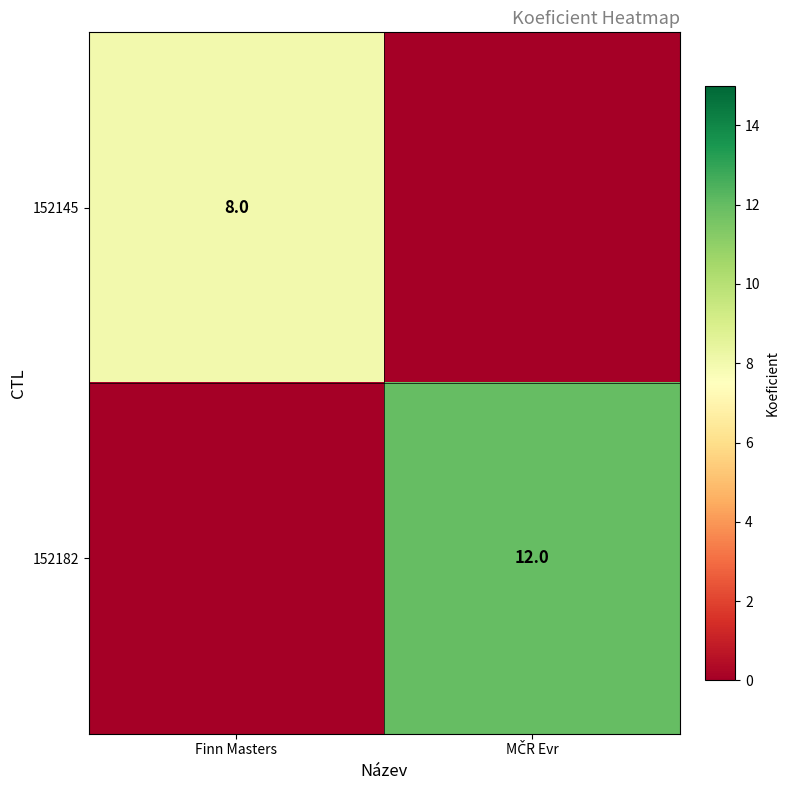

The 152145 series shows 4 at Finn Masters. True or false?

False